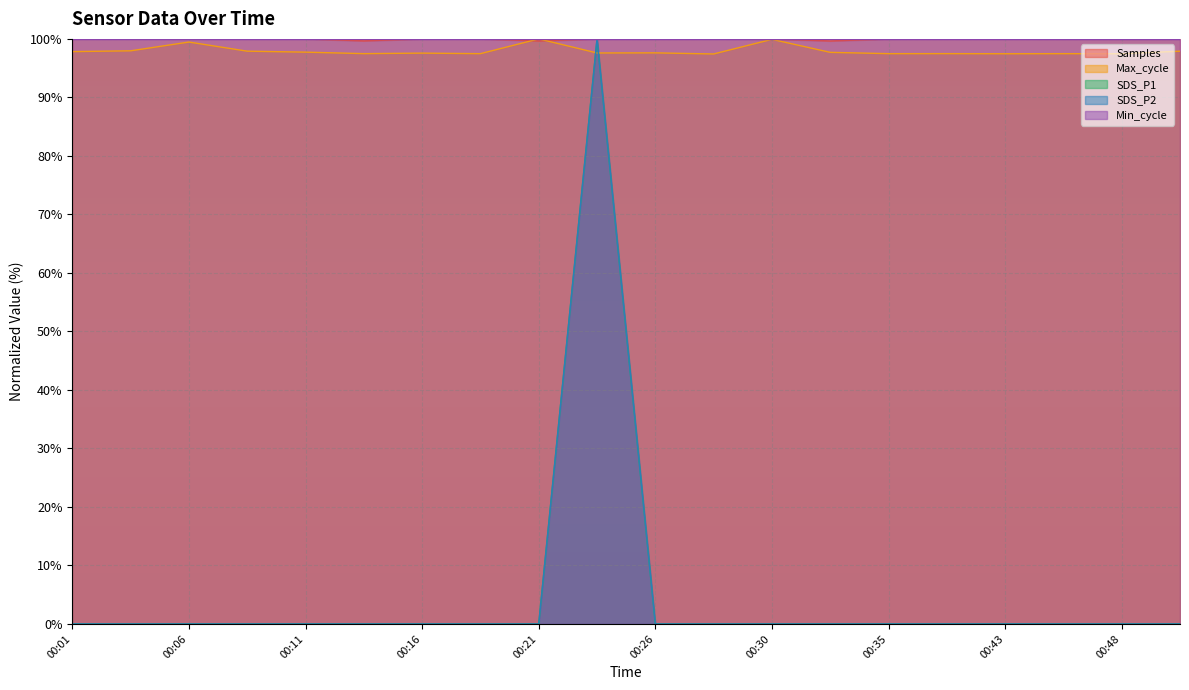

Does the chart display data point markers on the line(s)?

No